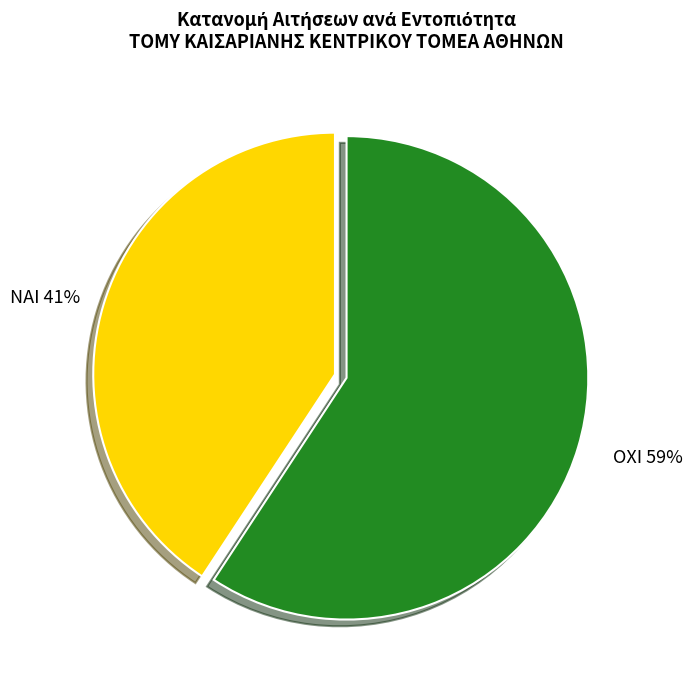

Is there any slice that represents more than half of the pie?

Yes